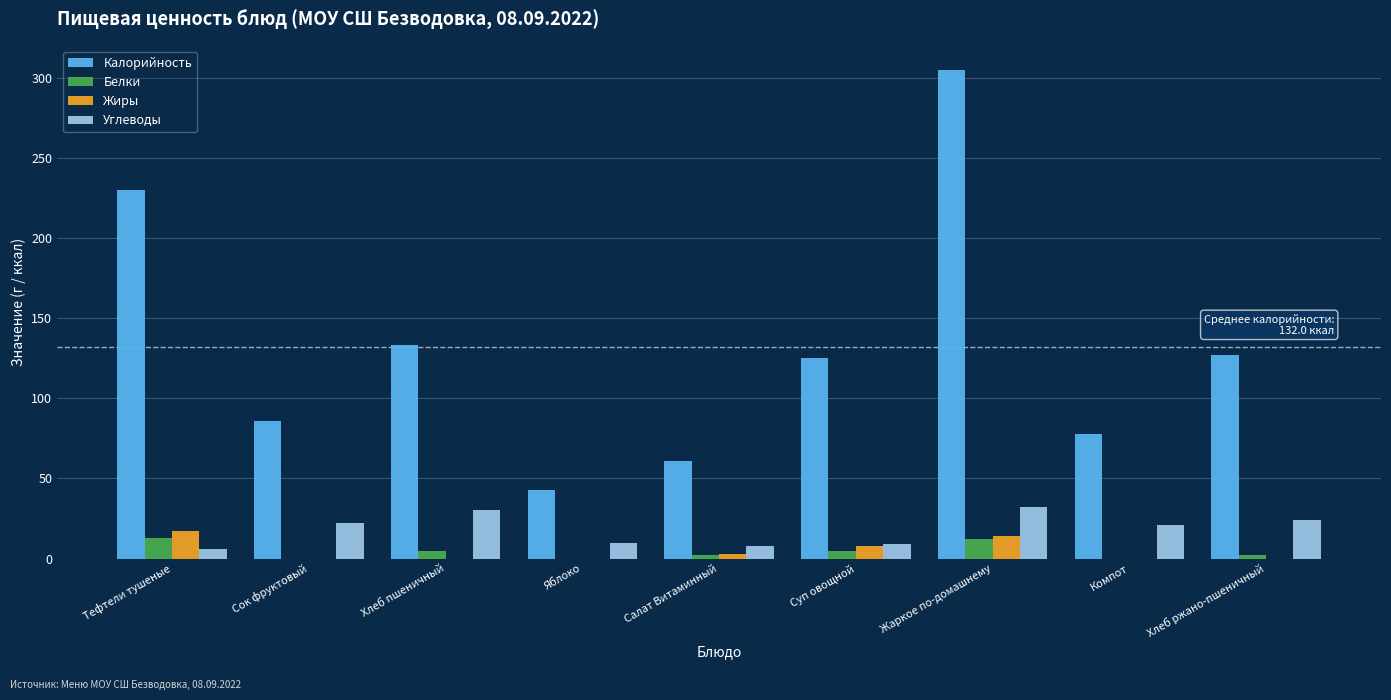

How many groups of bars are there?

9